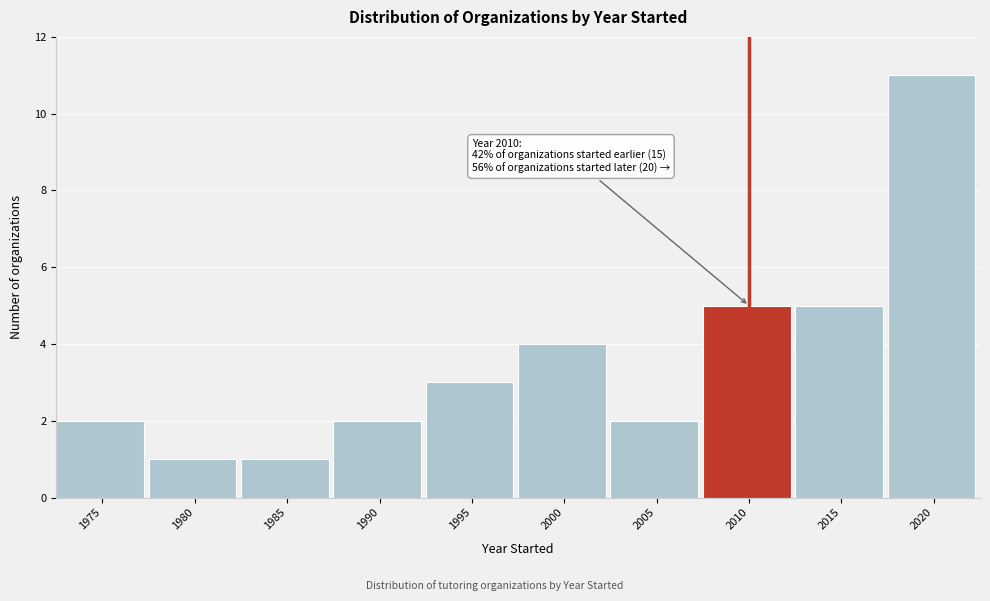

Reading right to left, what are all the values shown in this chart?

2020=11	2015=5	2010=5	2005=2	2000=4	1995=3	1990=2	1985=1	1980=1	1975=2